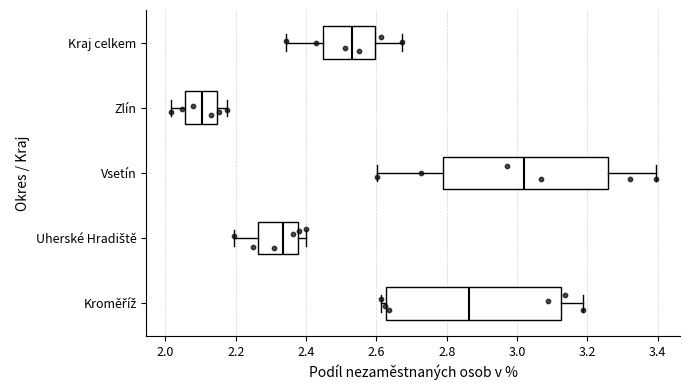

Reading bottom to top, read every box against the x-axis: the position of its median line, the range the box covers, and the ends of its whiskers. The values are not printed on the chart, so give them approximately, as read against the axis.

Kroměříž: median 2.86, box 2.62 to 3.12, whiskers 2.62 (just left of the box's left edge) to 3.18
Uherské Hradiště: median 2.34, box 2.26 to 2.38, whiskers 2.20 to 2.40
Vsetín: median 3.02, box 2.78 to 3.26, whiskers 2.60 to 3.40
Zlín: median 2.10, box 2.06 to 2.14, whiskers 2.02 to 2.18
Kraj celkem: median 2.52, box 2.44 to 2.60, whiskers 2.34 to 2.68